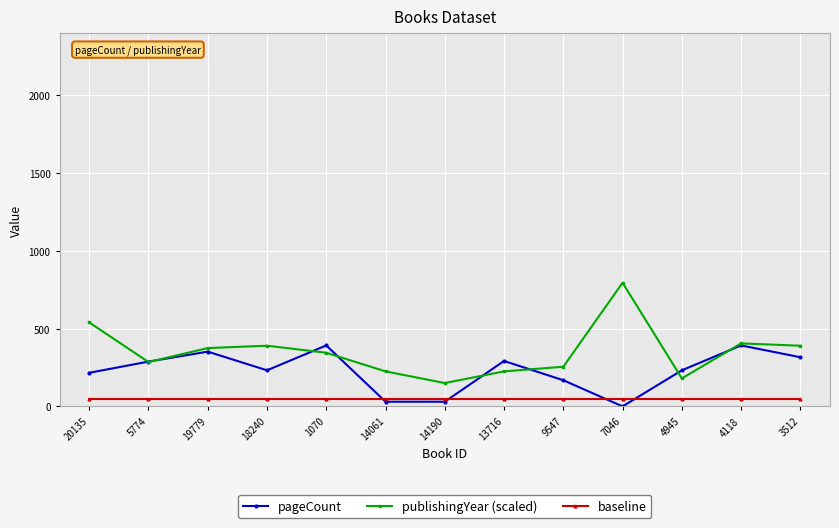

What is the spread (max minus min) of values at 7046?

795